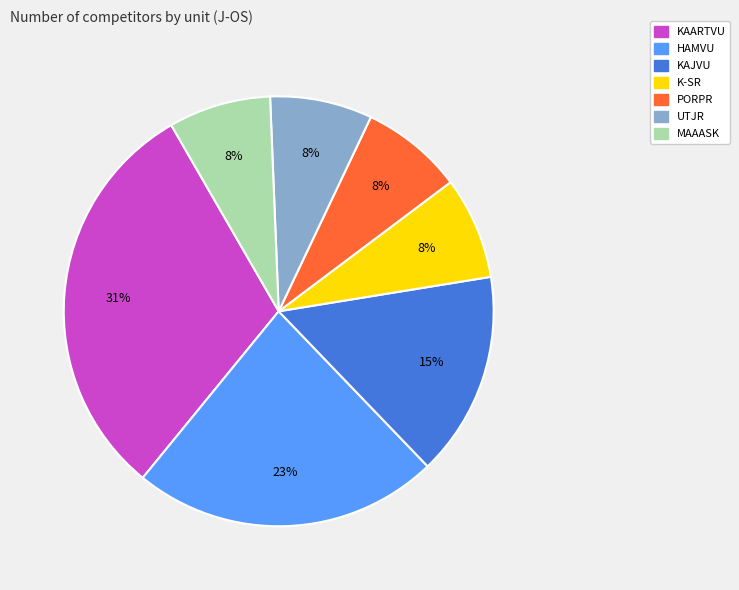

To the nearest percent, what portion does KAARTVU represent?

31%